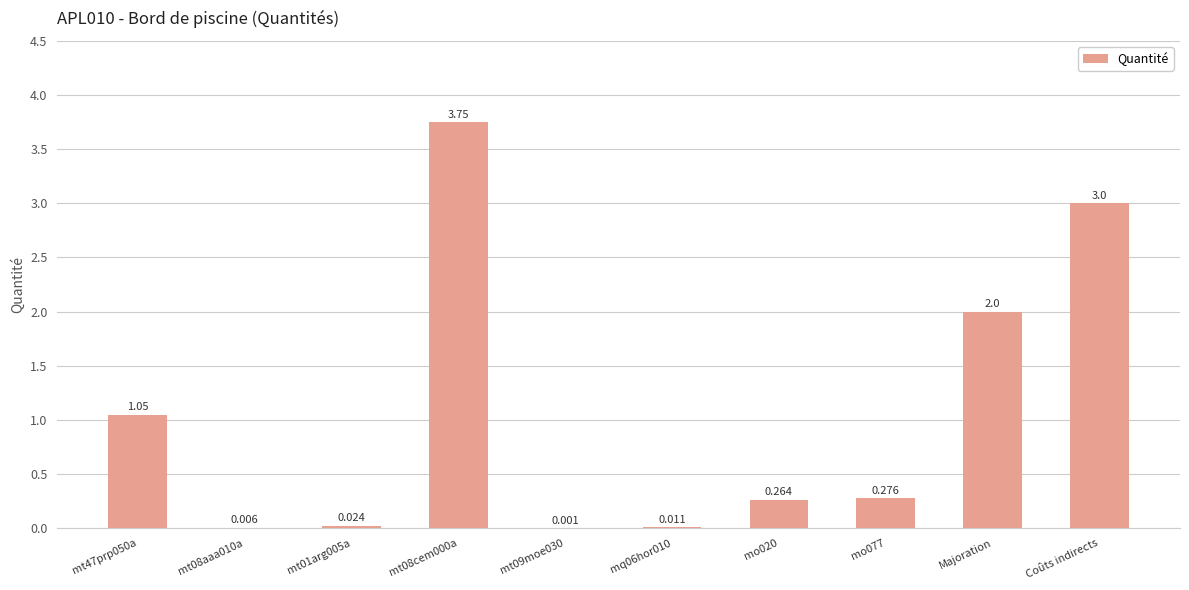

Between Coûts indirects and mo020, which is larger?

Coûts indirects